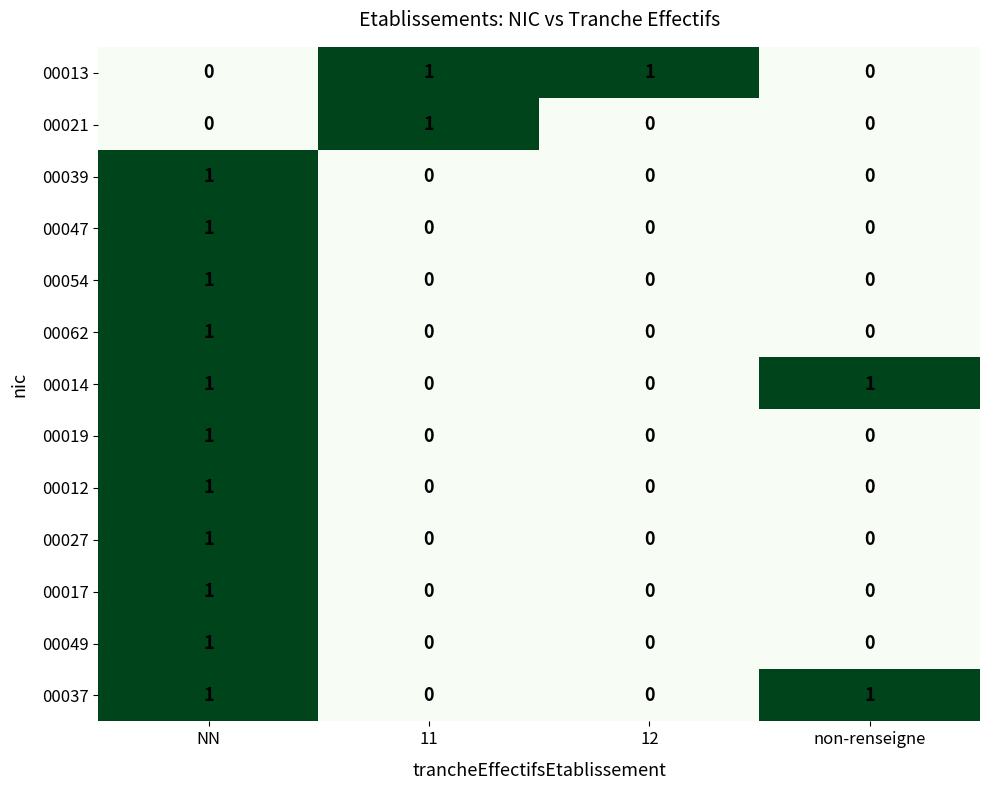

How many data points does each series have?

4